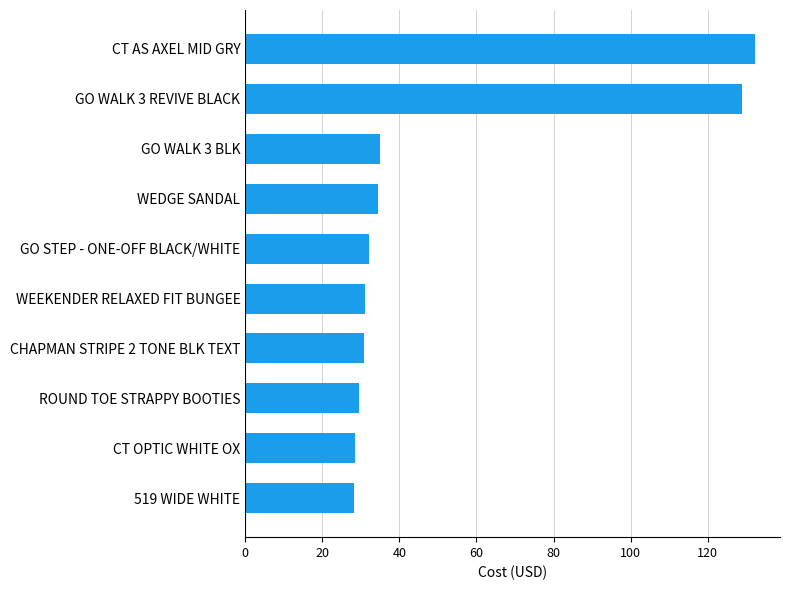

What is the difference between the maximum and minimum values?

103.8